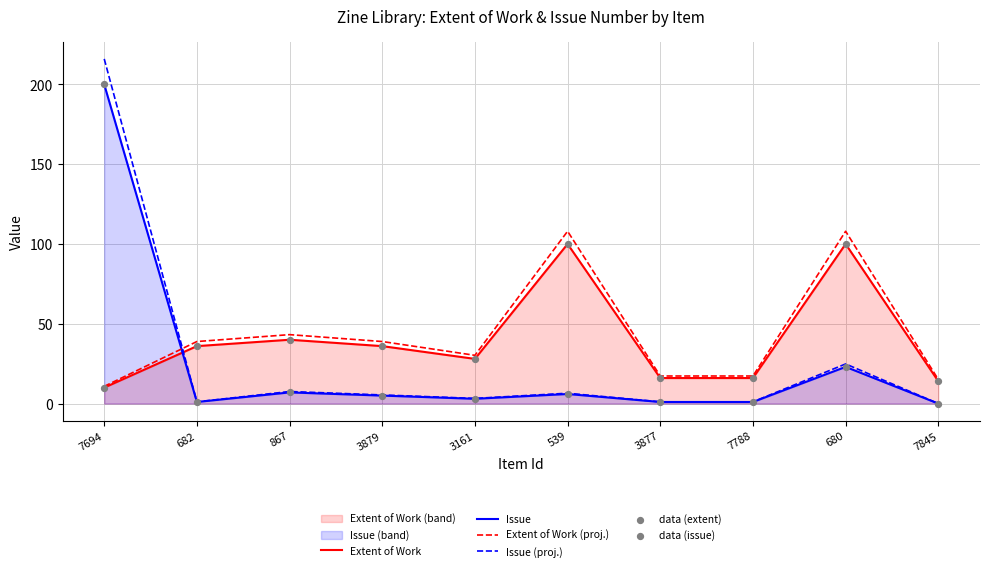

Which series reaches the minimum Y coordinate?

Issue